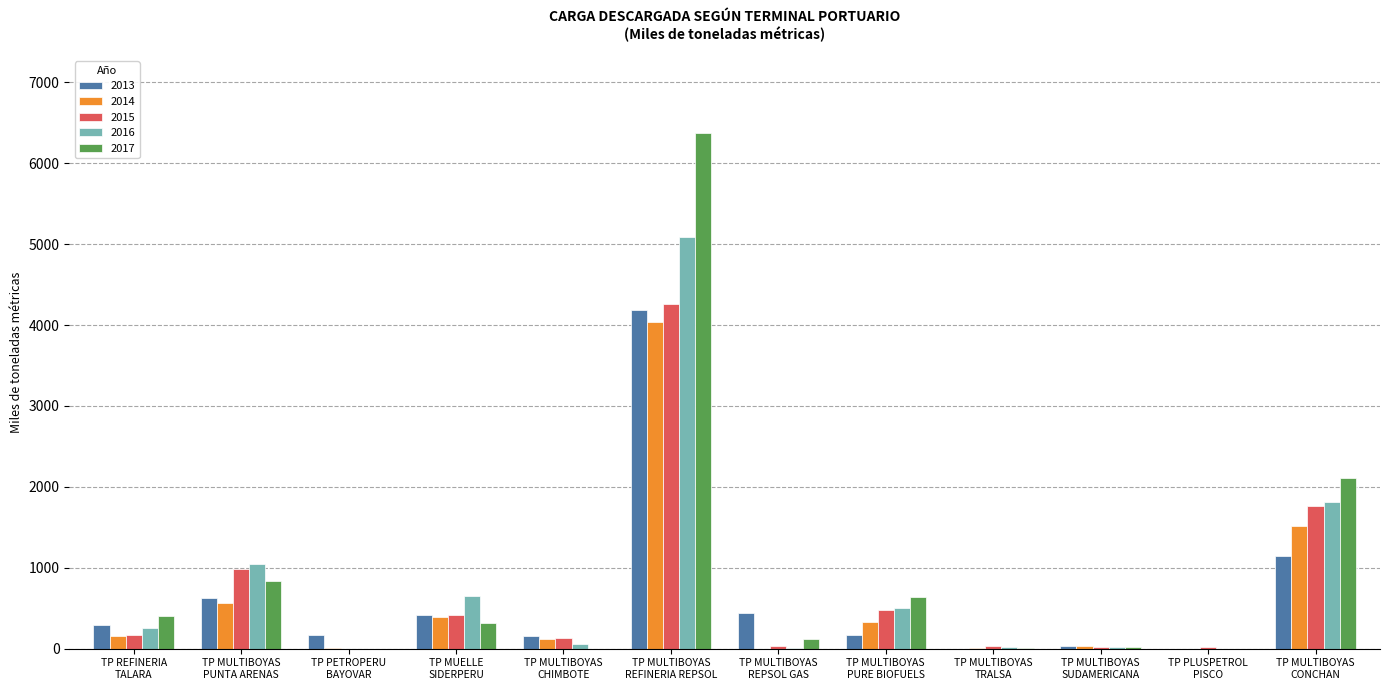

What is the sum of all 2013 values?

7640.3